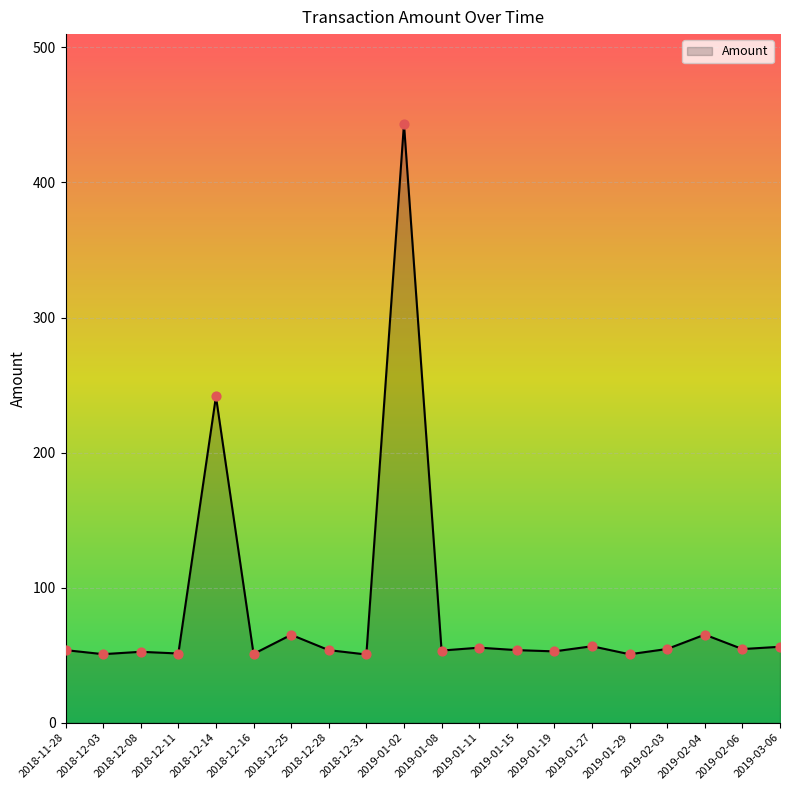

Approximately how many times larger is the value at 2019-01-27 compared to 2018-12-03?

1.1